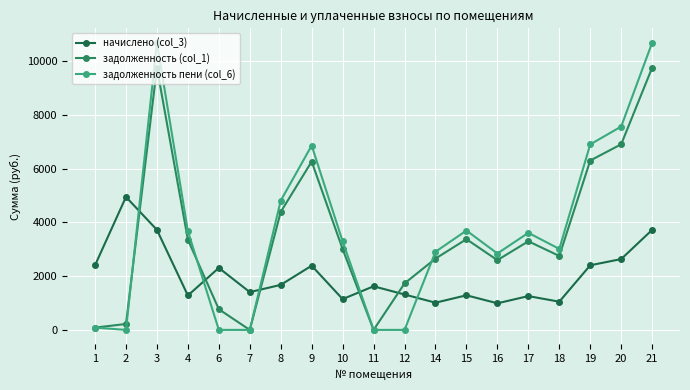

At how many categories does at least one series exceed 6659?

5